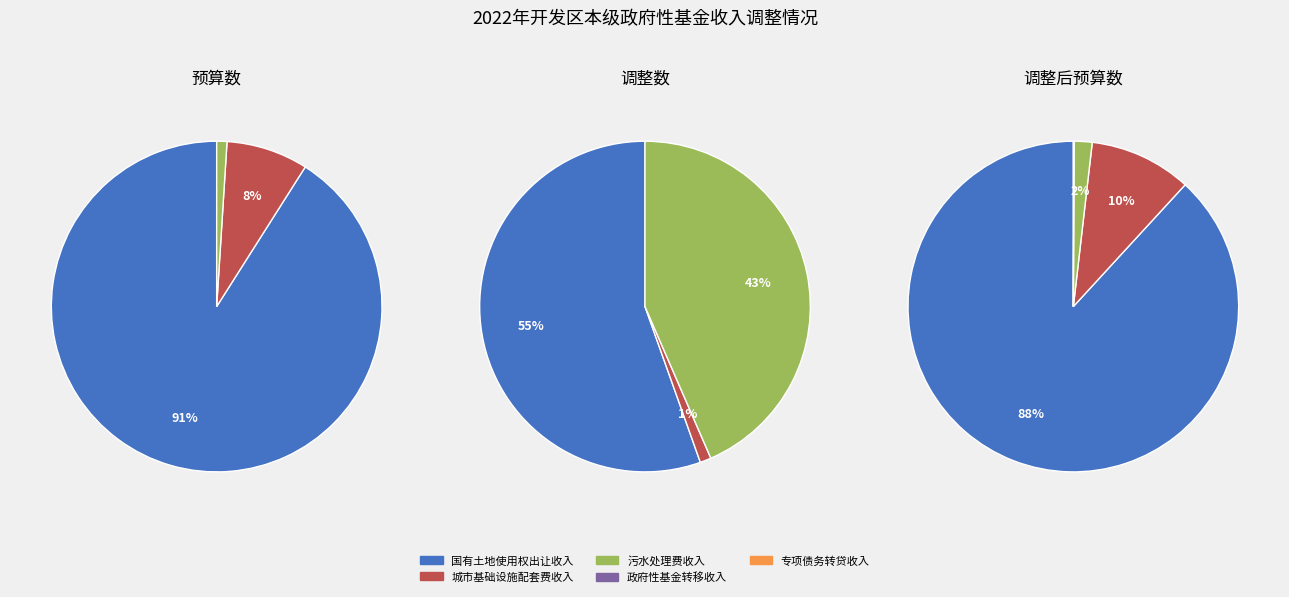

Count the number of slices in the pie.

5